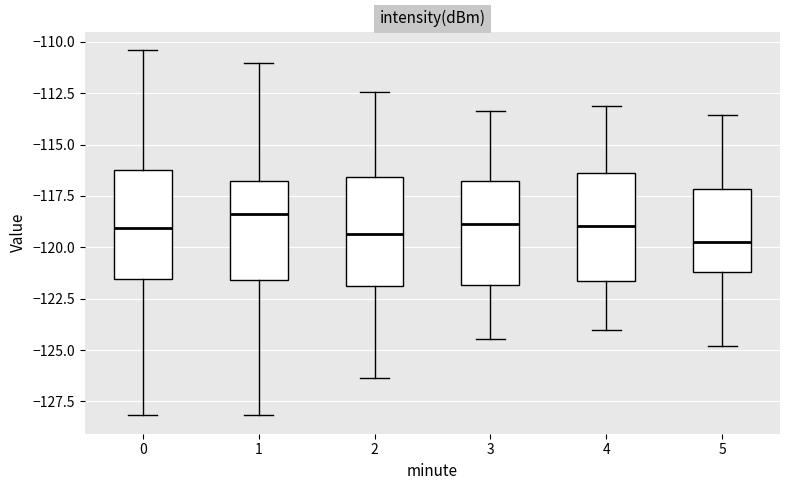

Where does the lower whisker of the box at x = 3 end on the y-axis? The values are not printed on the chart, so give them approximately, as read against the axis.

-124.5